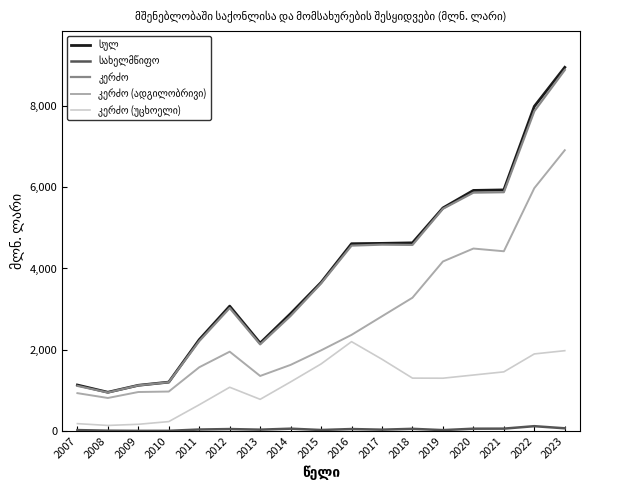

At which category is the sum across all series the highest?

2023